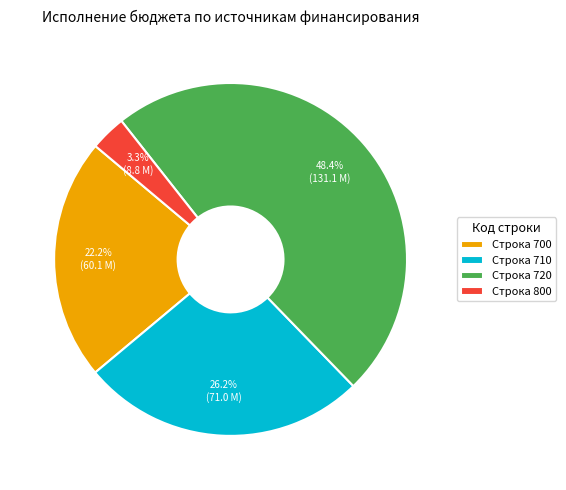

Which category has the biggest portion of the pie?

Строка 720